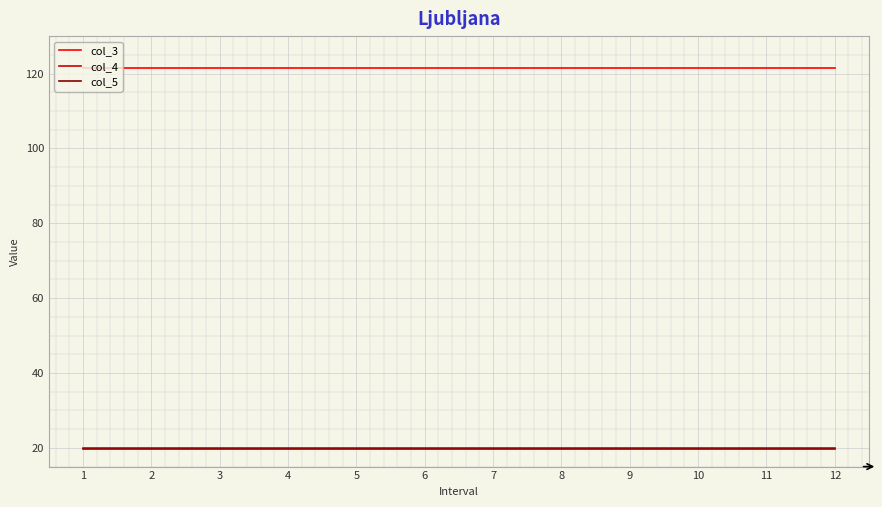

How many distinct data groups are displayed?

3